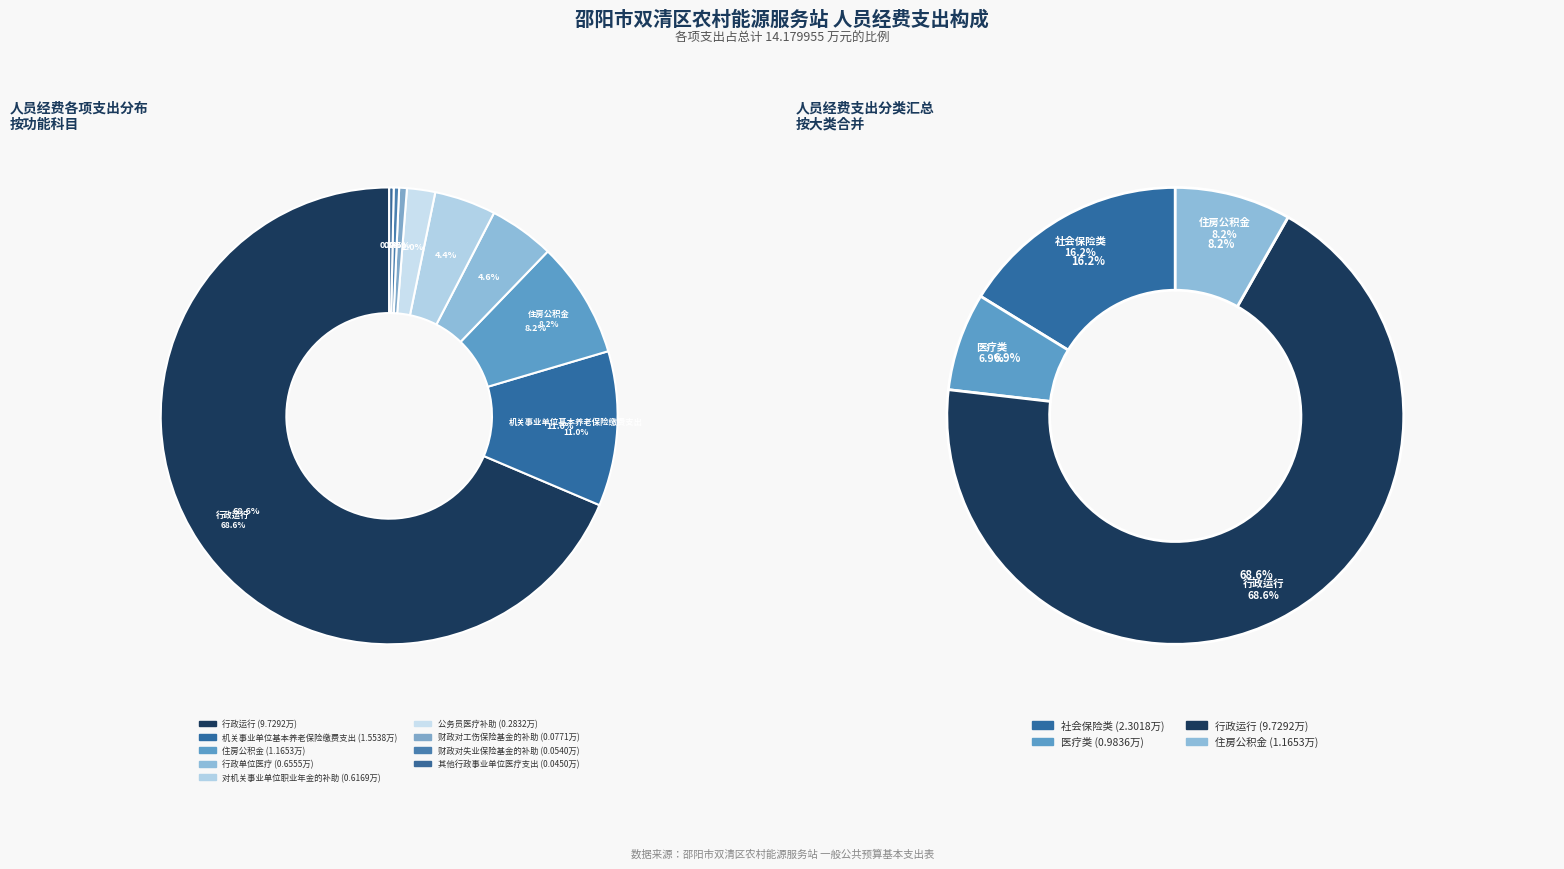

Do 财政对失业保险基金的补助 and 公务员医疗补助 together represent more than half of the pie?

No